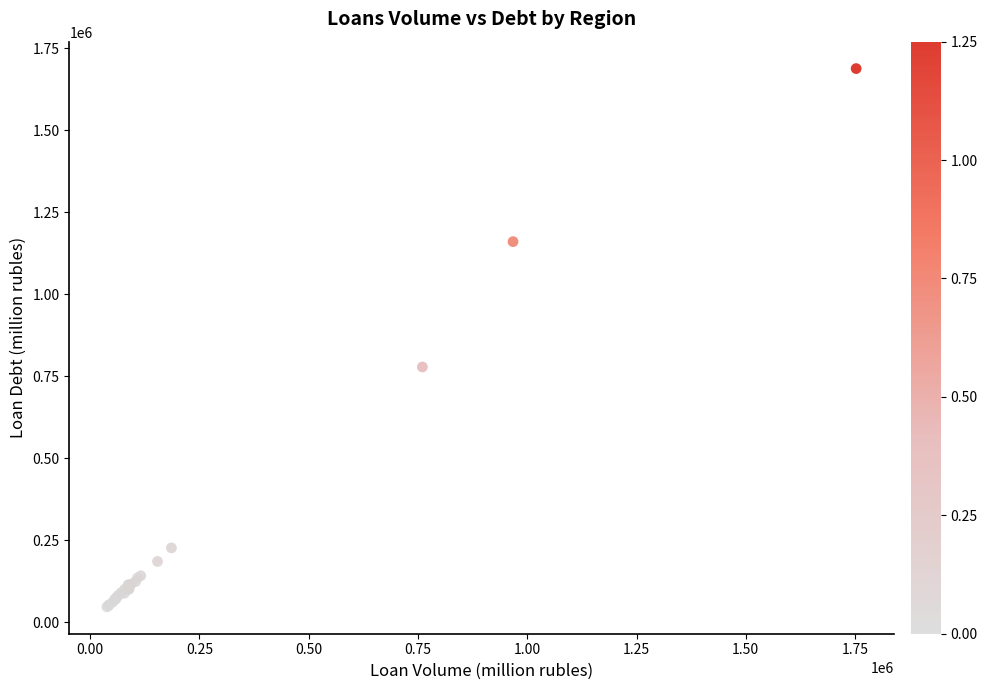

What Y value in the scatter plot is closest to 867260?

778023